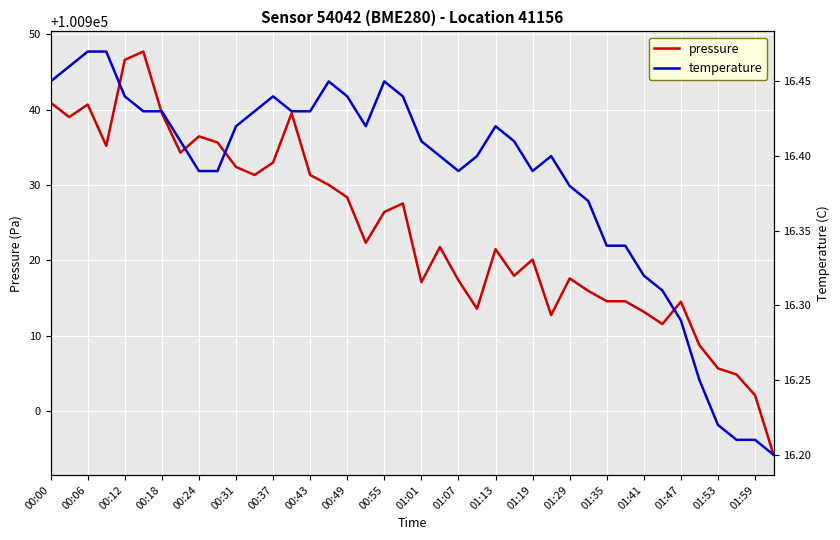

What is the difference between the maximum and minimum values in the pressure series?

53.5